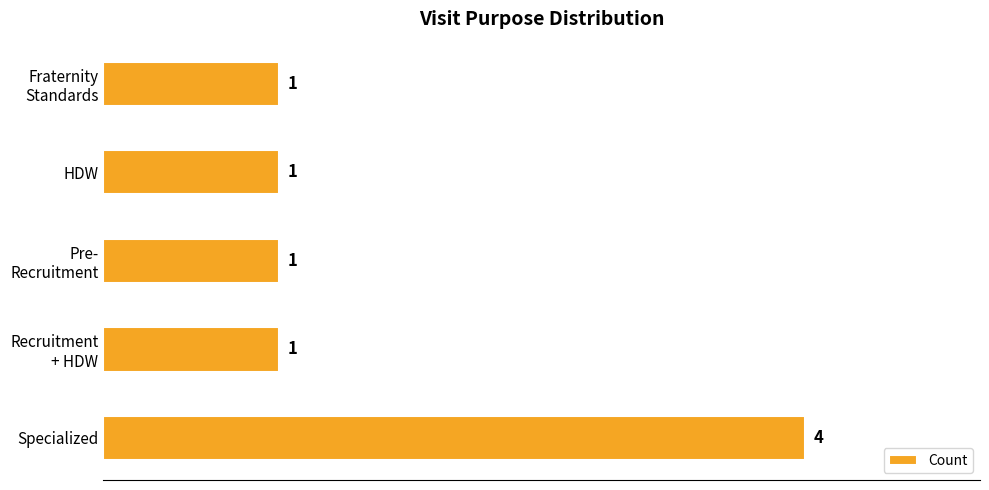

True or false: the data shows 4 at Specialized.

True